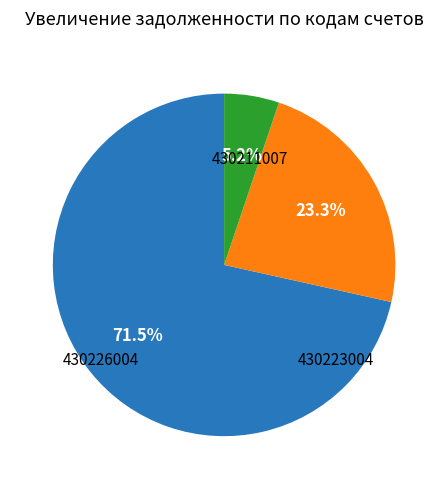

To the nearest percent, what percentage of the pie is 430226004?

23%